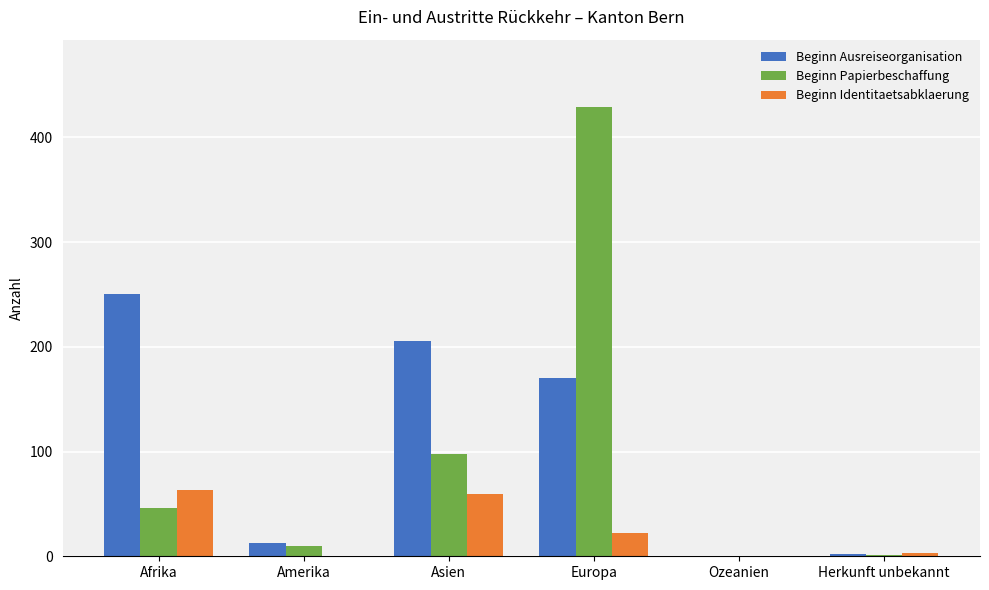

Are the bars grouped side by side (vs. stacked)?

Yes